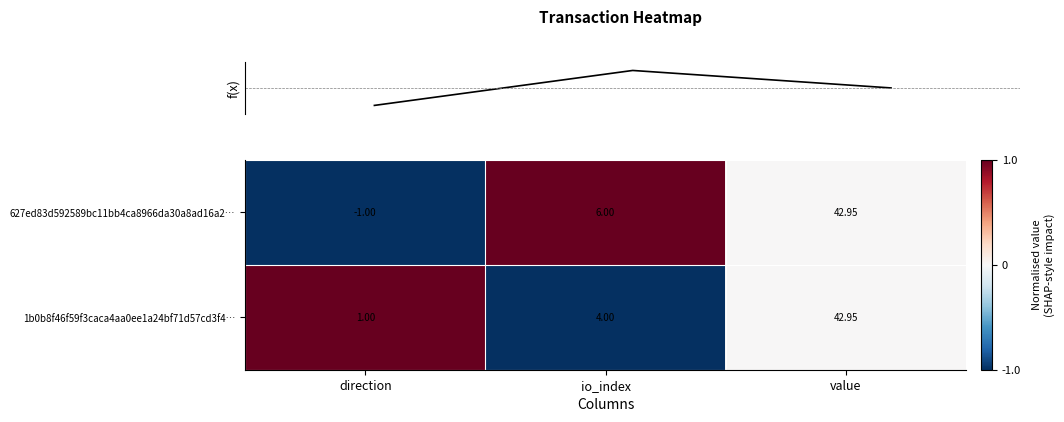

Where is 627ed83d592589bc11bb4ca8966da30a8ad16a2… nearest to the value 20?

io_index